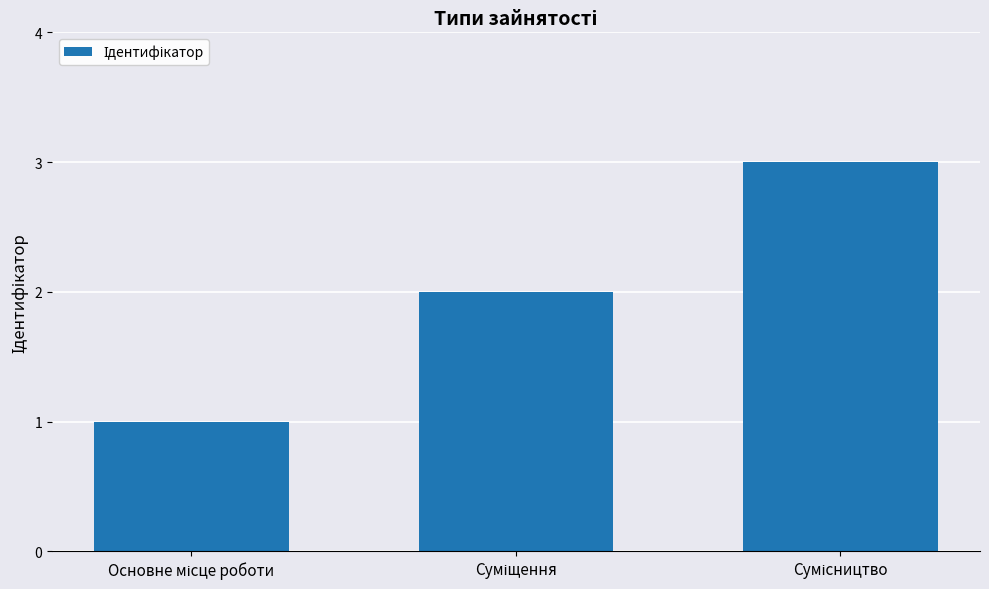

What is the sum of all values?

6